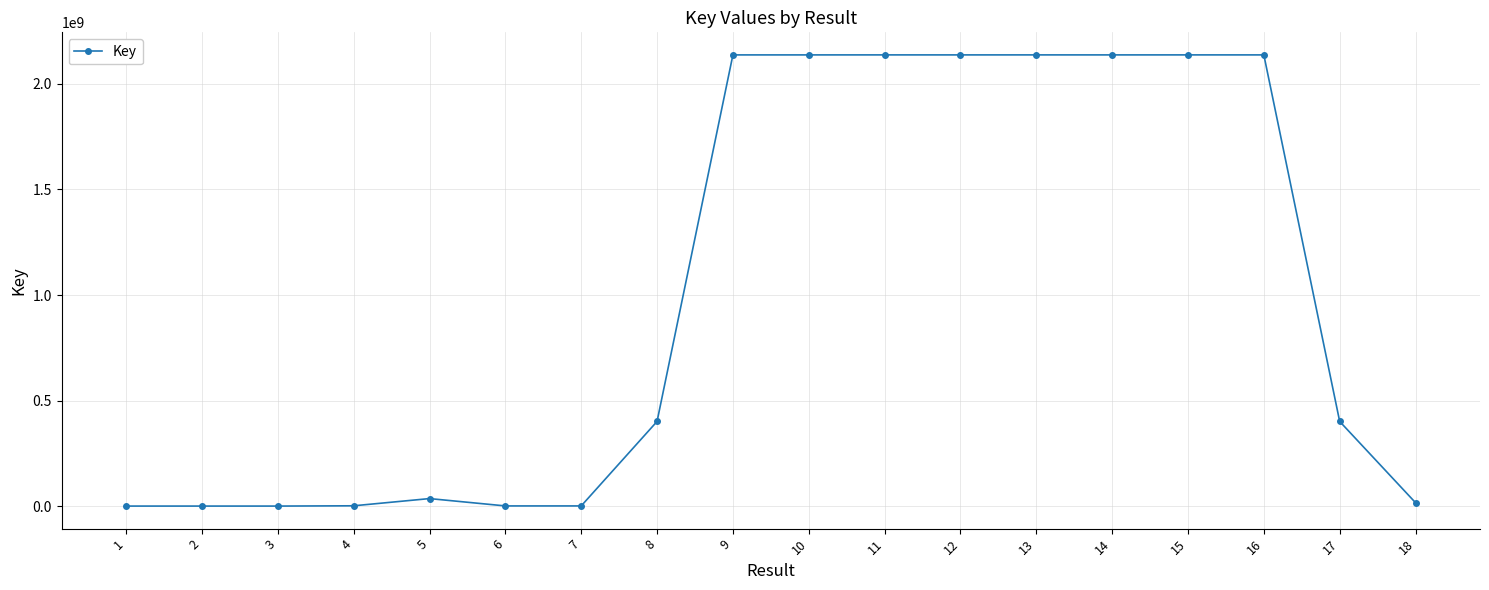

What is the greatest value displayed?

2137718642